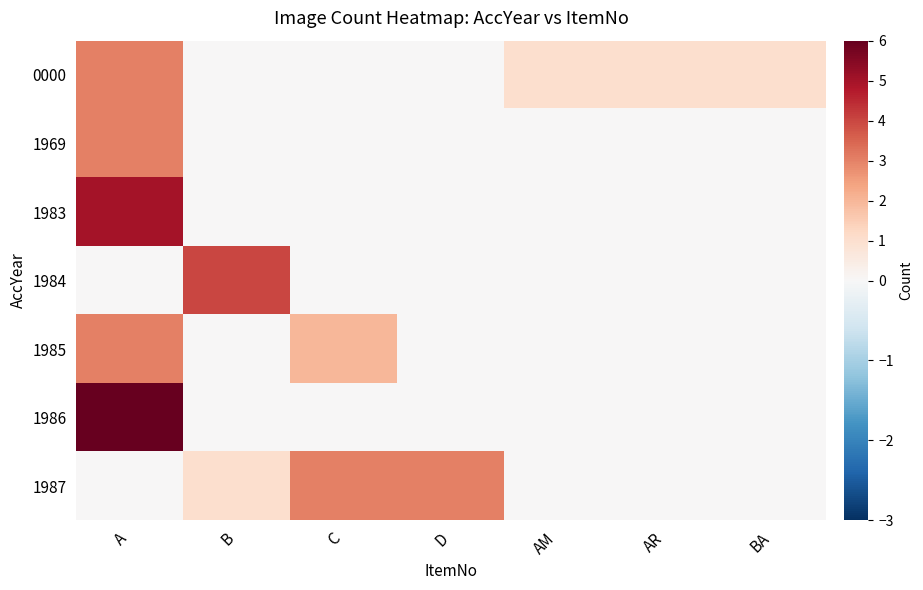

What is the difference between the highest and lowest values at AM?

1